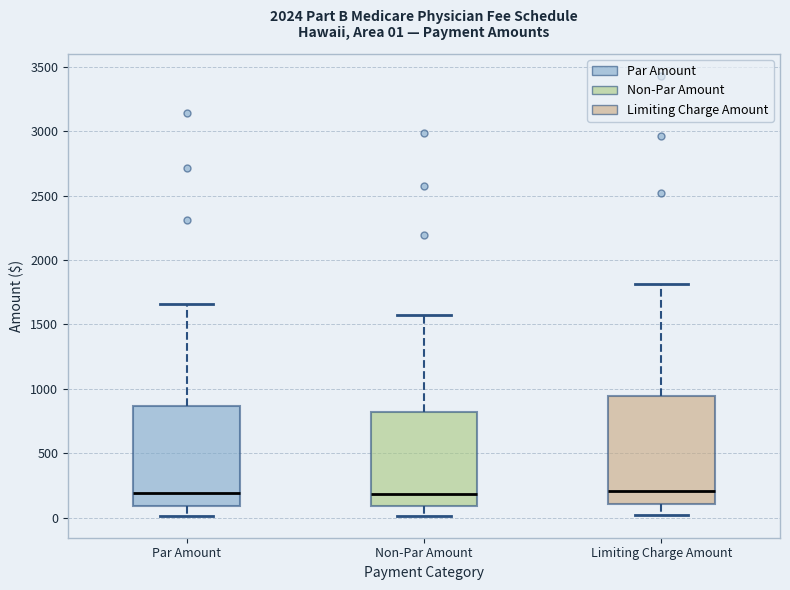

Which box is the tallest, from its lower edge to its upper edge?

Limiting Charge Amount